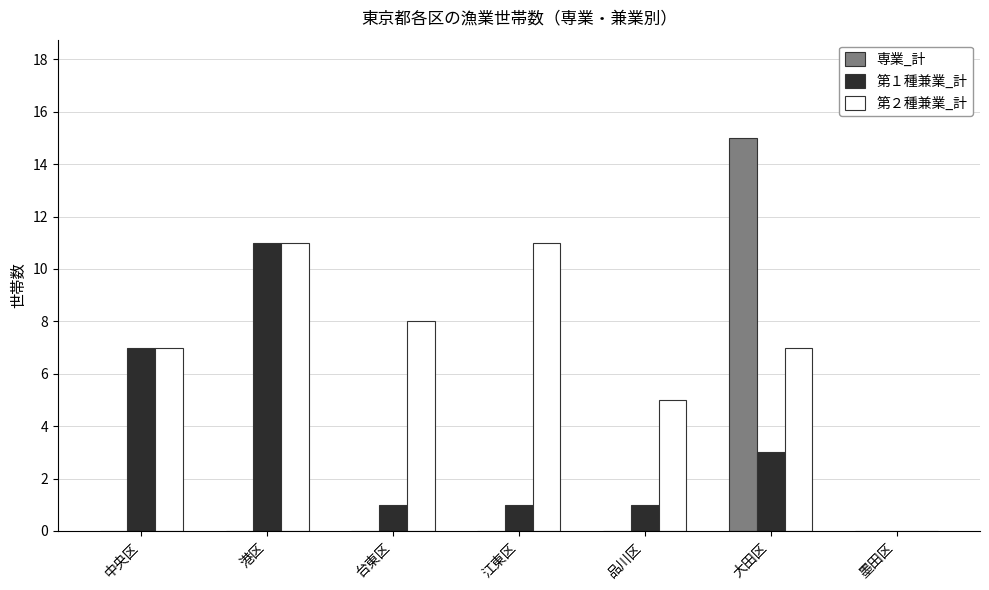

How many categories are shown in the chart?

7